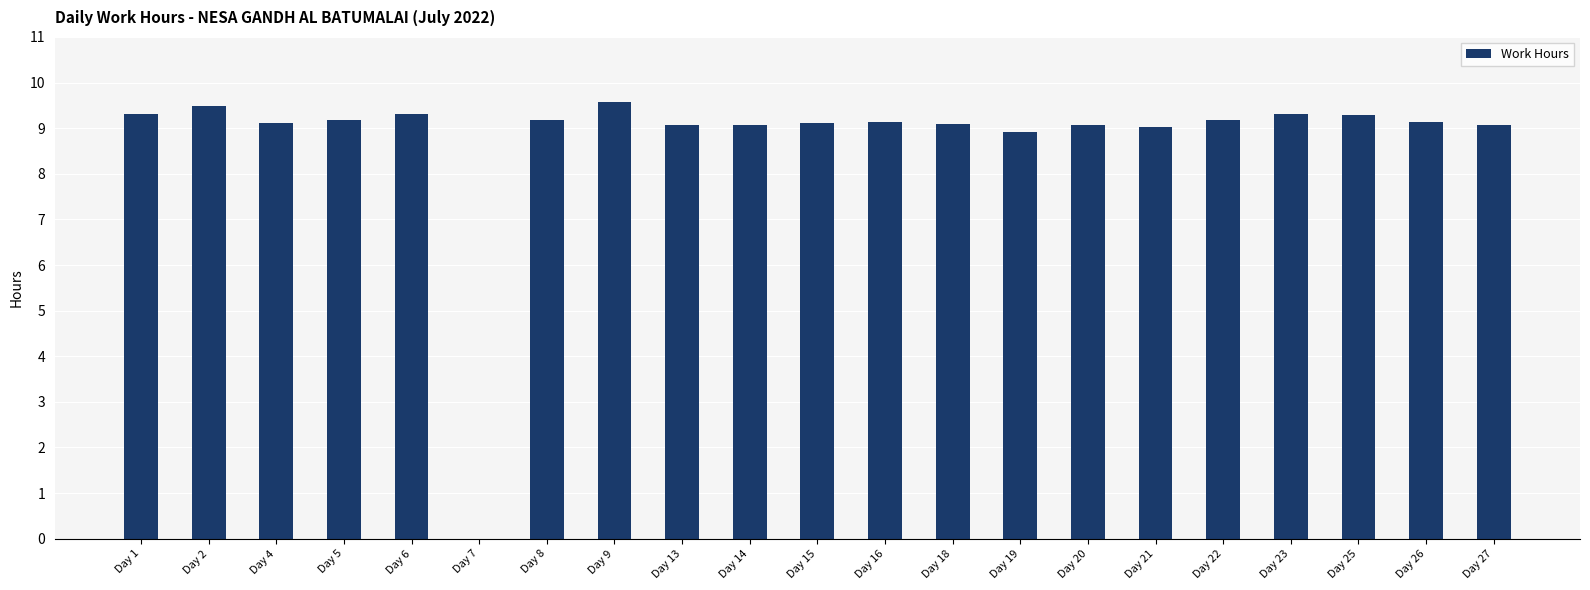

At which label is the value closest to 4?

Day 7